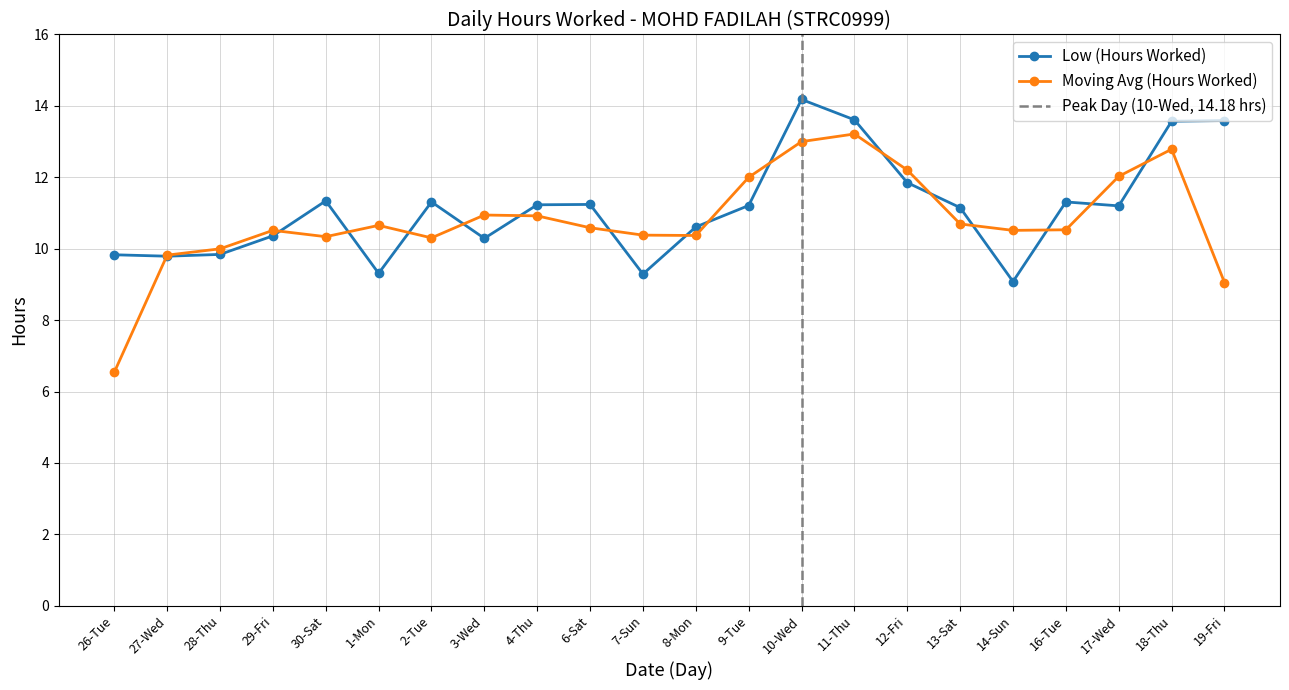

Read the Low (Hours Worked) value at 3-Wed.

10.3